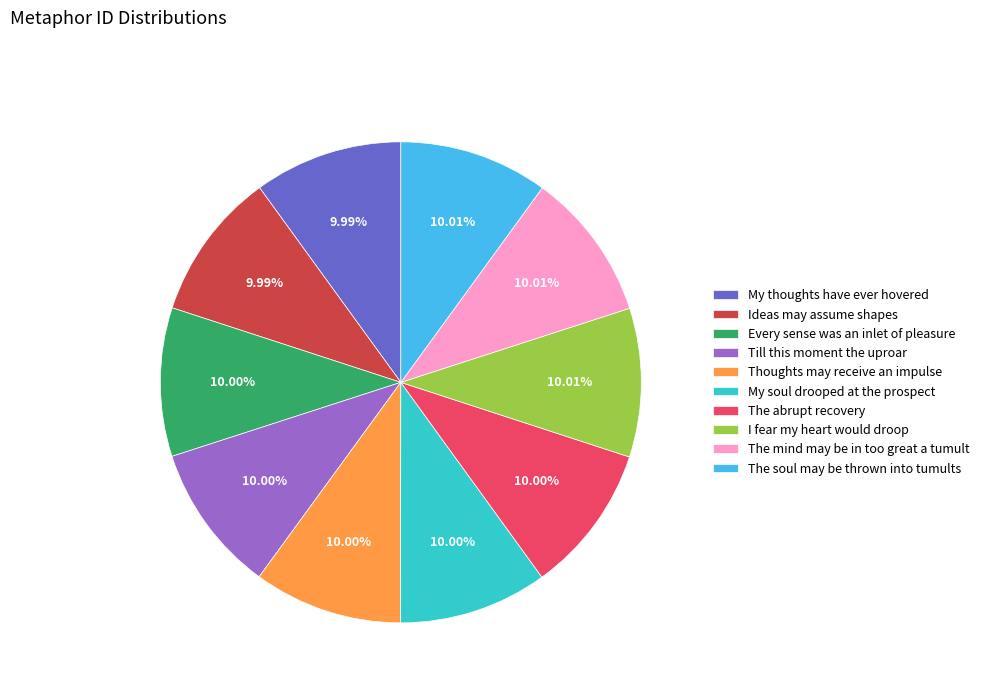

Combined, do My thoughts have ever hovered and Thoughts may receive an impulse account for over 50%?

No